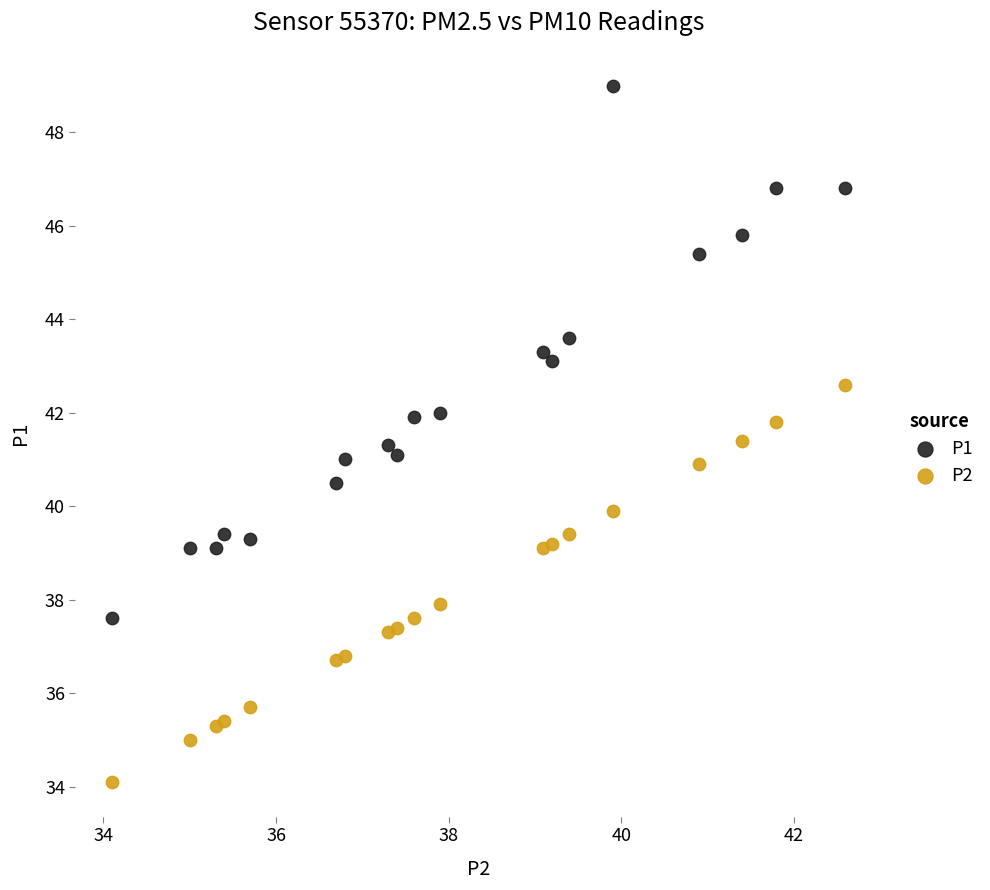

Across all data points, what is the range of Y values (max minus min)?

14.9